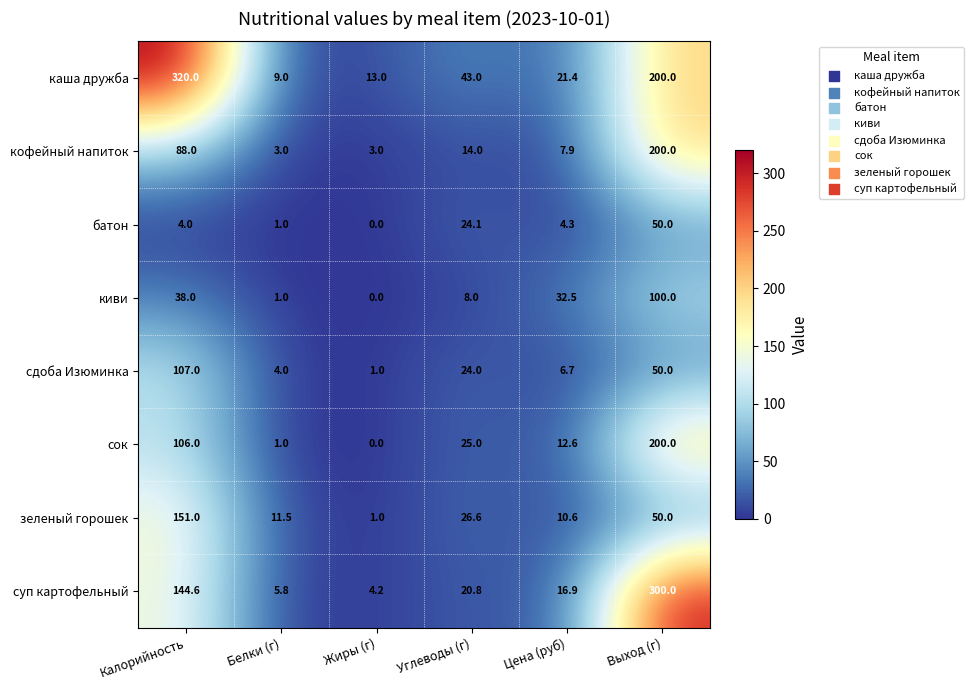

What is the average value of the каша дружба series?

101.1